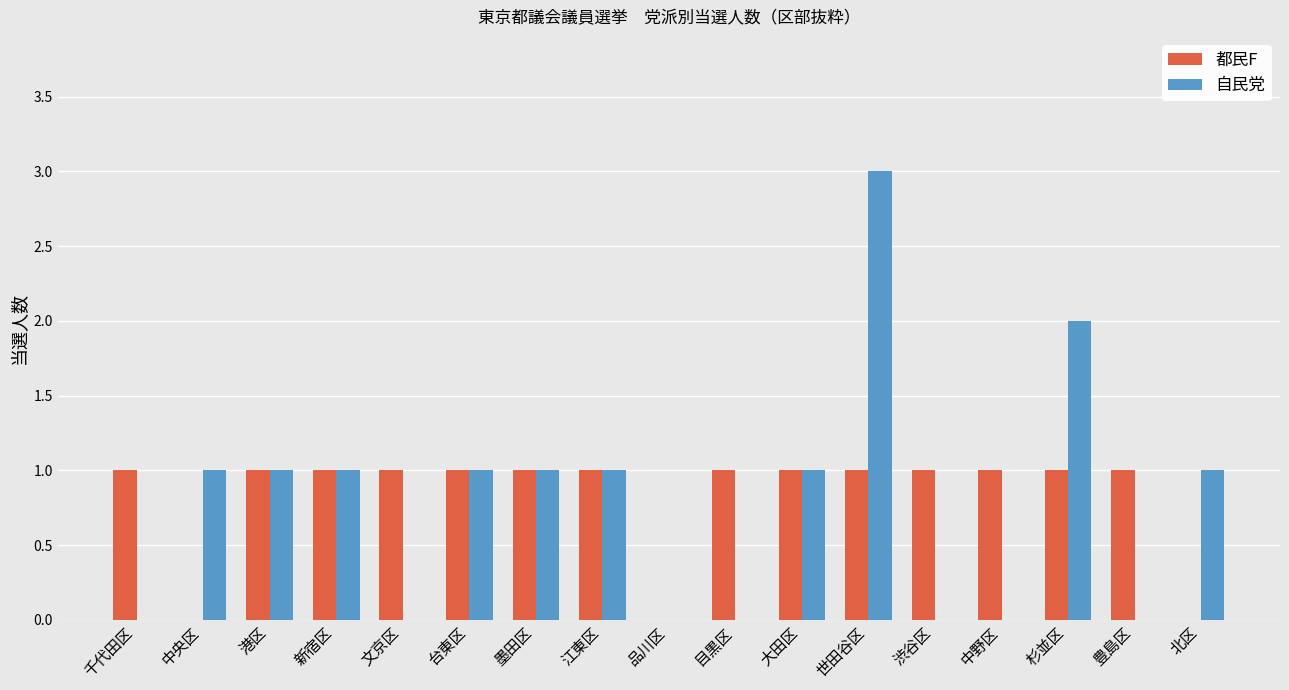

Which series changed the most between 台東区 and 渋谷区?

自民党